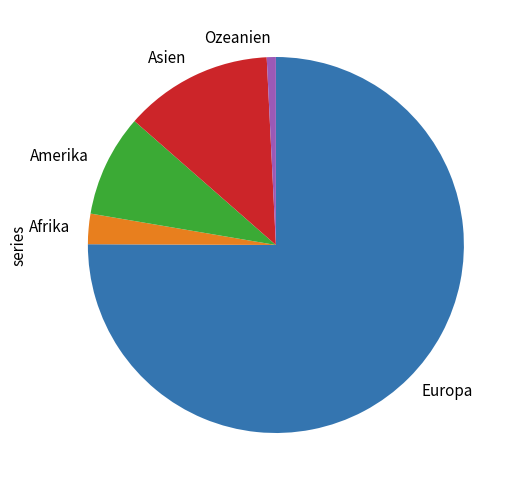

Do Ozeanien and Europa together represent more than half of the pie?

Yes